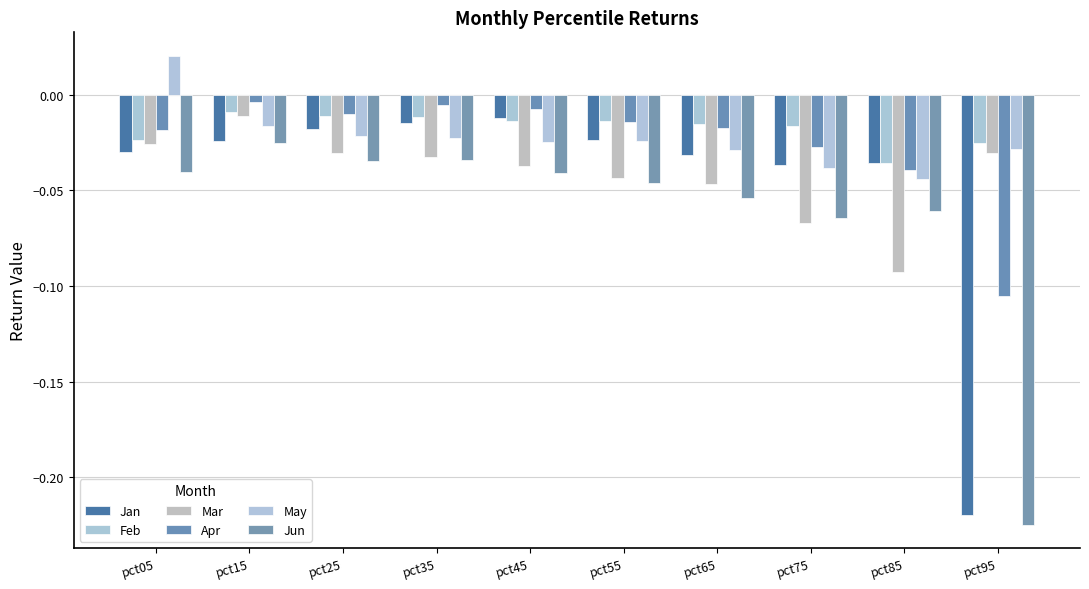

Reading right to left, transcribe all the data shown in this chart.

Jan: pct95=-0.2	pct85=-0.0	pct75=-0.0	pct65=-0.0	pct55=-0.0	pct45=-0.0	pct35=-0.0	pct25=-0.0	pct15=-0.0	pct05=-0.0
Feb: pct95=-0.0	pct85=-0.0	pct75=-0.0	pct65=-0.0	pct55=-0.0	pct45=-0.0	pct35=-0.0	pct25=-0.0	pct15=-0.0	pct05=-0.0
Mar: pct95=-0.0	pct85=-0.1	pct75=-0.1	pct65=-0.0	pct55=-0.0	pct45=-0.0	pct35=-0.0	pct25=-0.0	pct15=-0.0	pct05=-0.0
Apr: pct95=-0.1	pct85=-0.0	pct75=-0.0	pct65=-0.0	pct55=-0.0	pct45=-0.0	pct35=-0.0	pct25=-0.0	pct15=-0.0	pct05=-0.0
May: pct95=-0.0	pct85=-0.0	pct75=-0.0	pct65=-0.0	pct55=-0.0	pct45=-0.0	pct35=-0.0	pct25=-0.0	pct15=-0.0	pct05=0.0
Jun: pct95=-0.2	pct85=-0.1	pct75=-0.1	pct65=-0.1	pct55=-0.0	pct45=-0.0	pct35=-0.0	pct25=-0.0	pct15=-0.0	pct05=-0.0